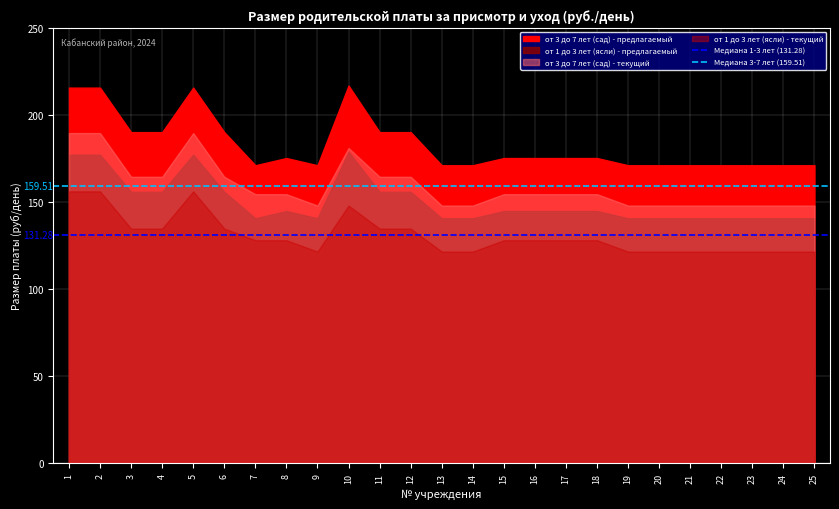

Which has a higher value, 1 or 2?

1